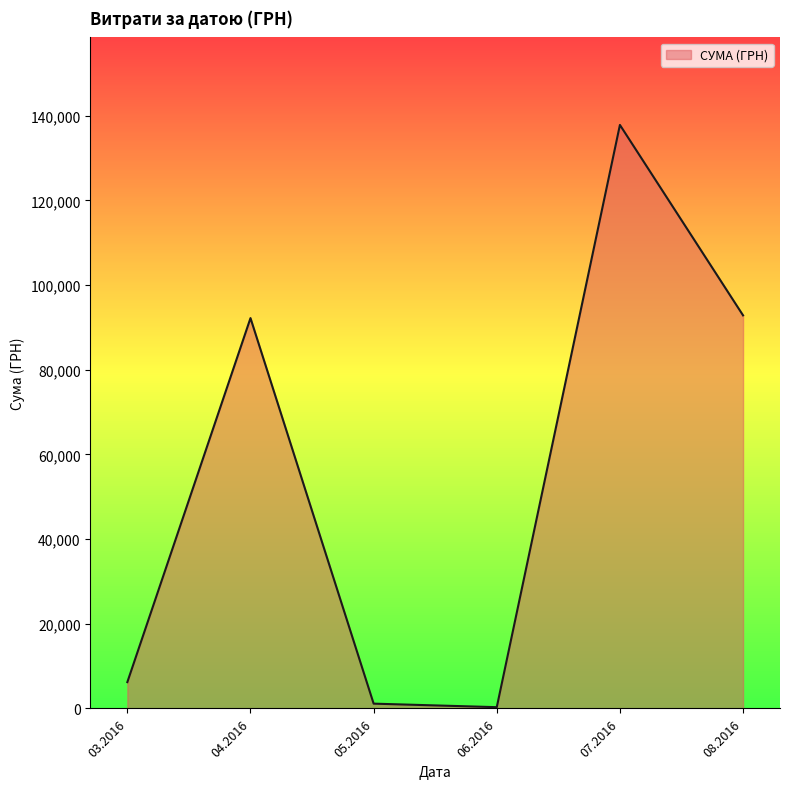

What is the greatest value displayed?

137843.0